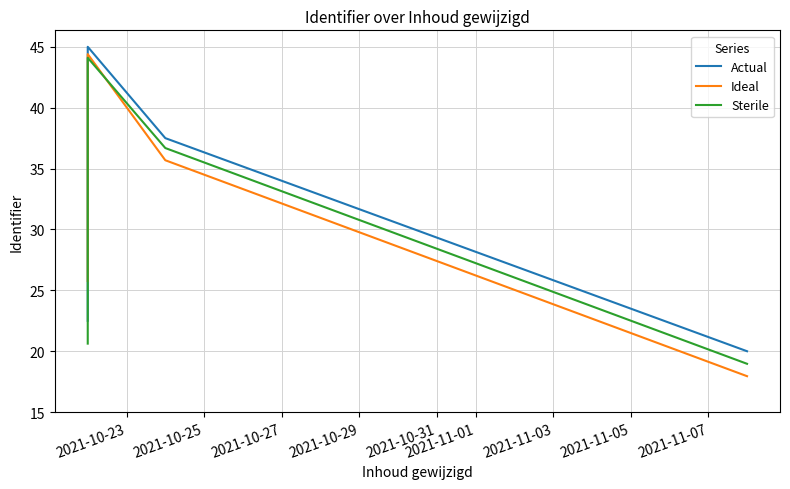

True or false: Actual has a value of 51.2 at 2021-10-31.

False